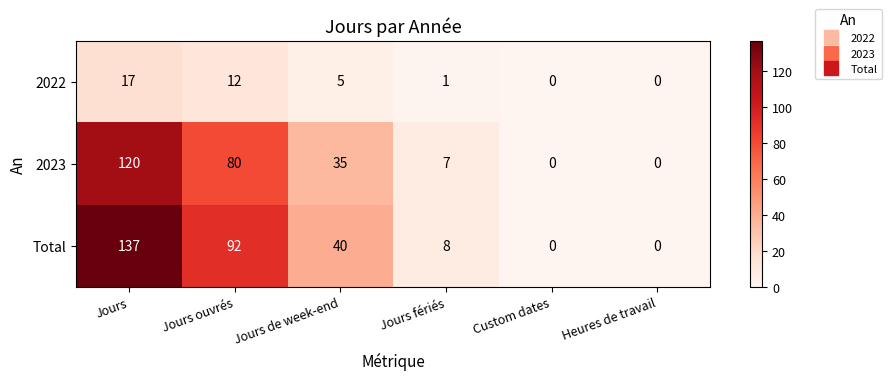

True or false: Total has a value of 137 at Jours.

True